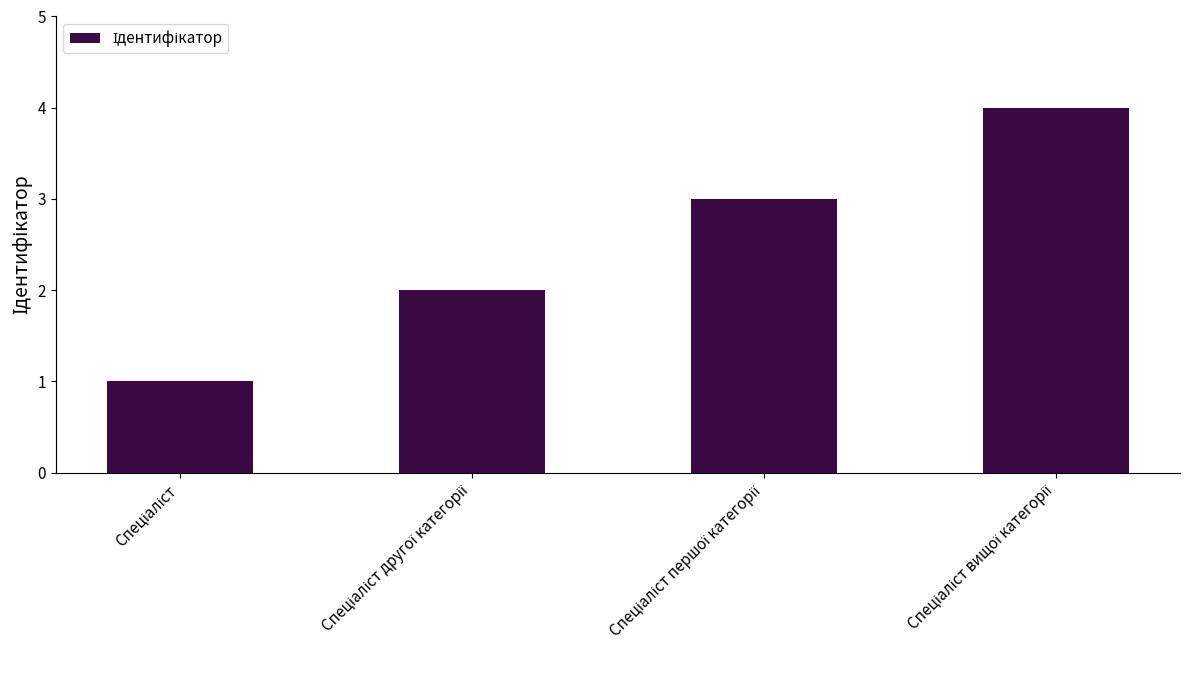

What is the greatest value displayed?

4